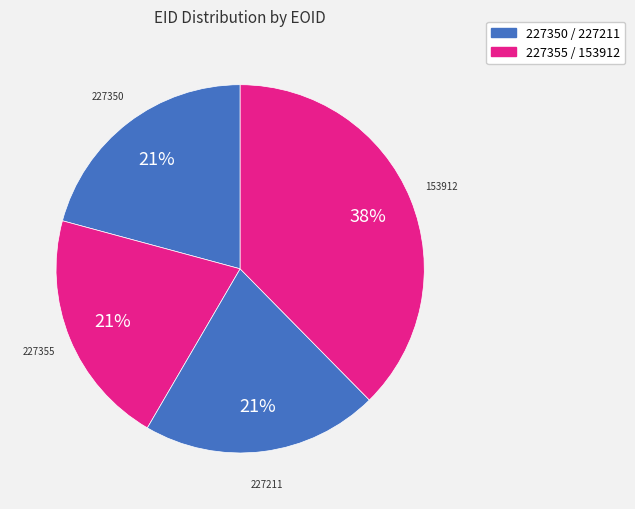

Which category has the smallest portion of the pie?

227211